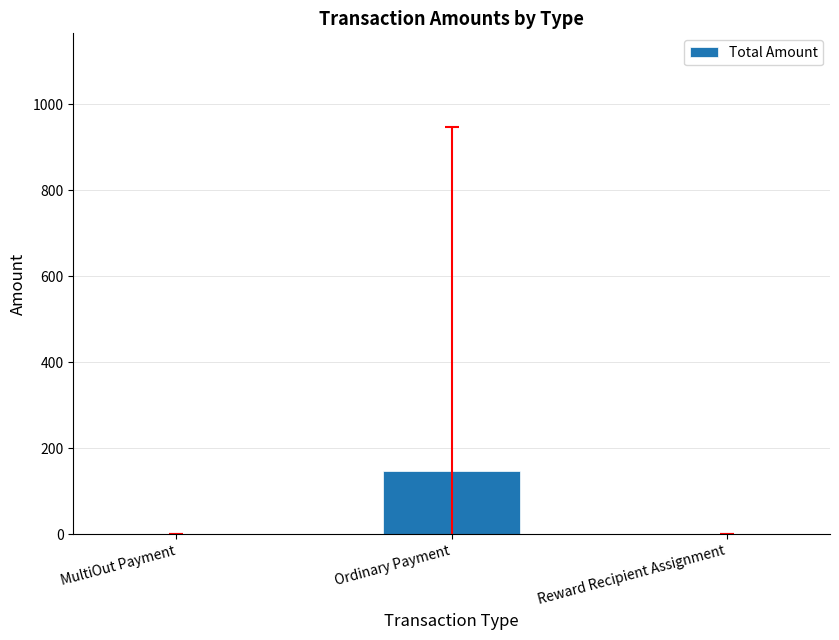

Where is the data nearest to the value 73?

MultiOut Payment